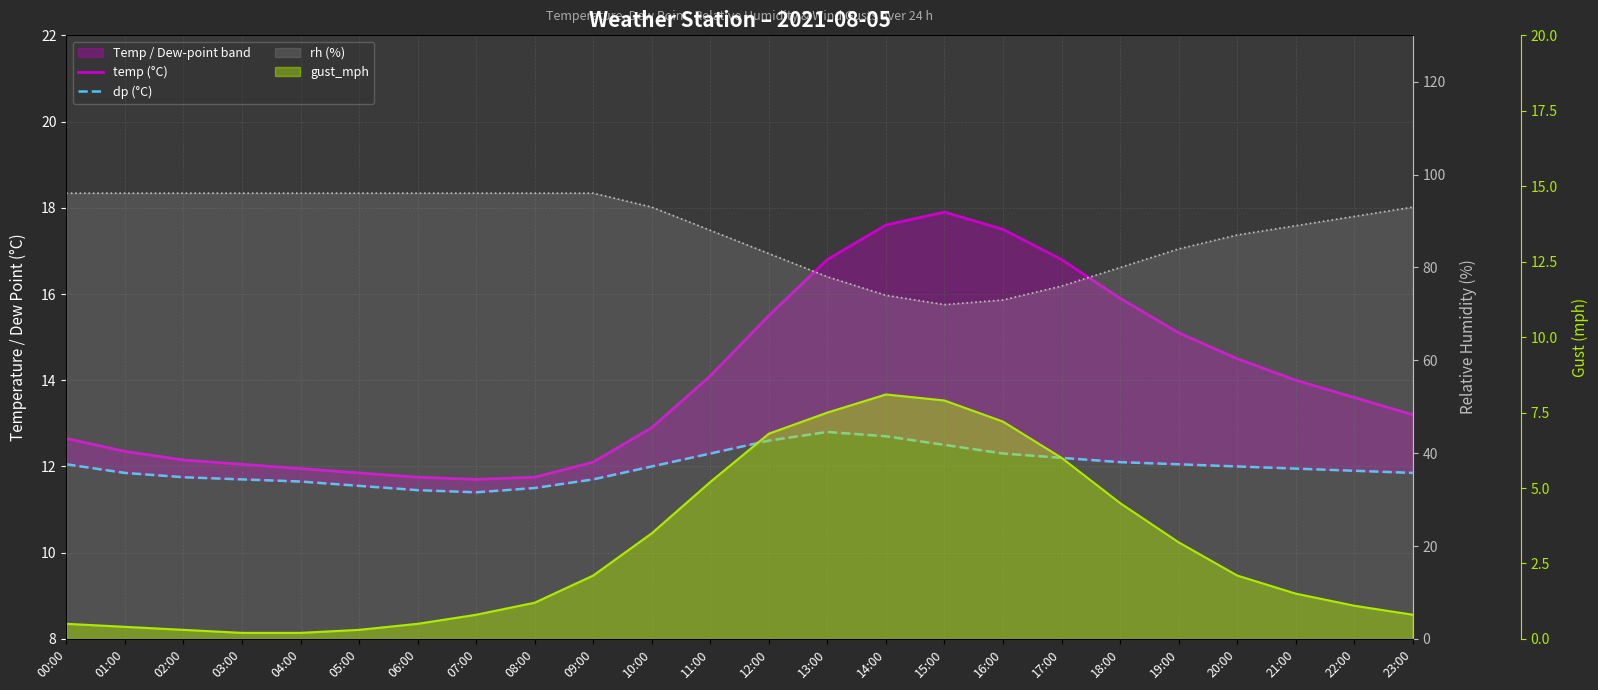

What are all the series names shown in the legend?

temp (°C), dp (°C), rh (%), gust_mph